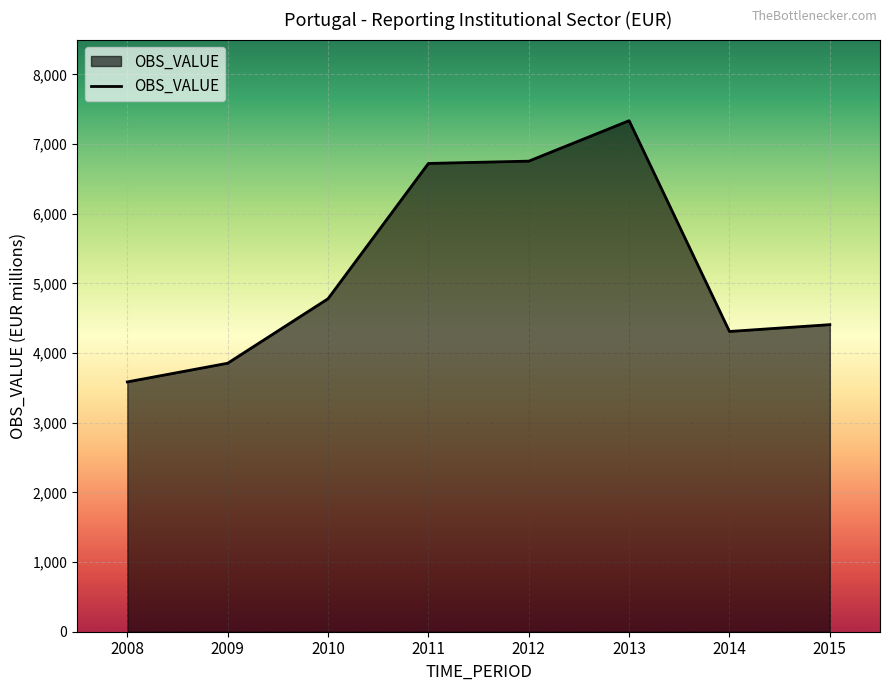

True or false: the data has more than 2 interior local peaks.

False